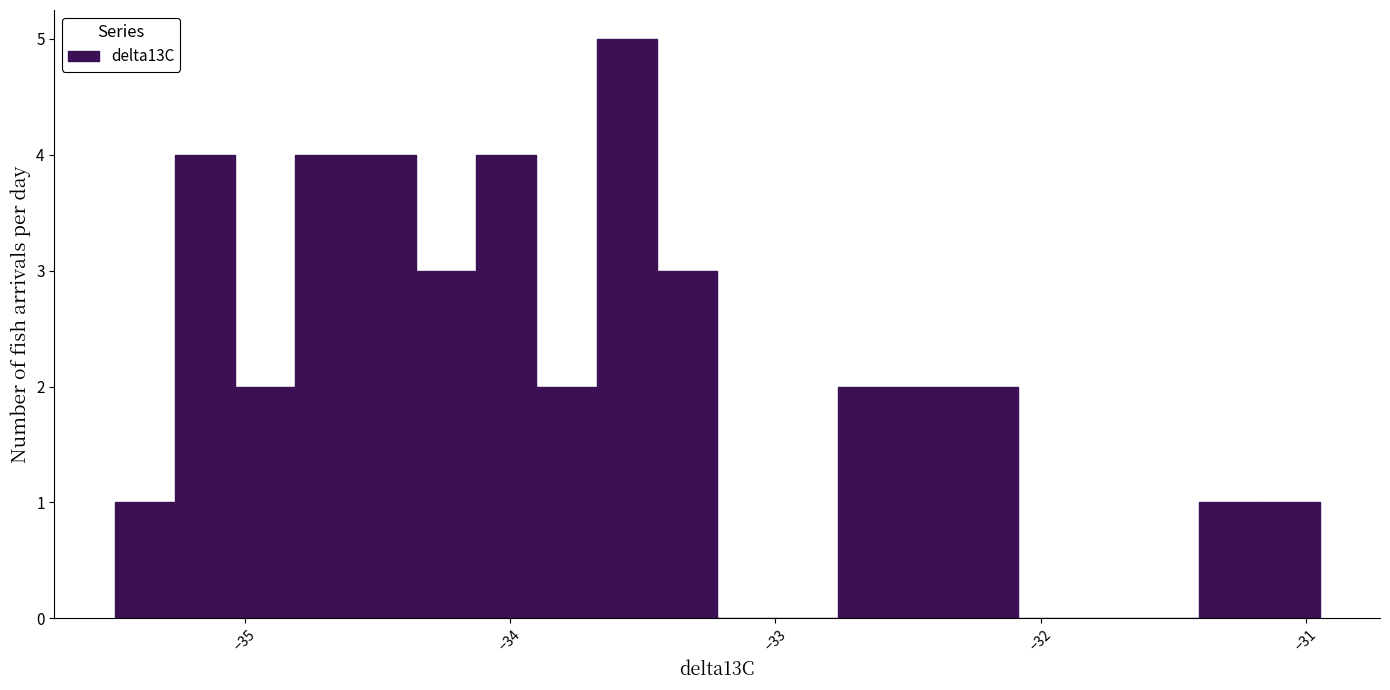

Read against the x-axis, roughly where is the centre of the tallest bar?

-33.6